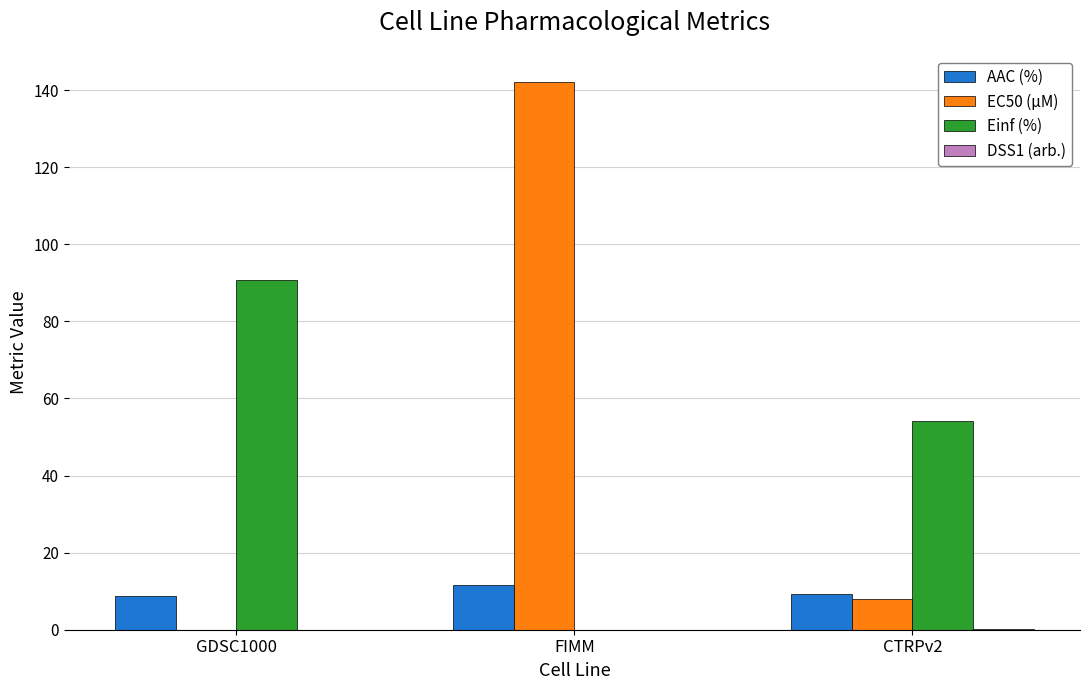

Which series has the largest total across all categories?

EC50 (µM)